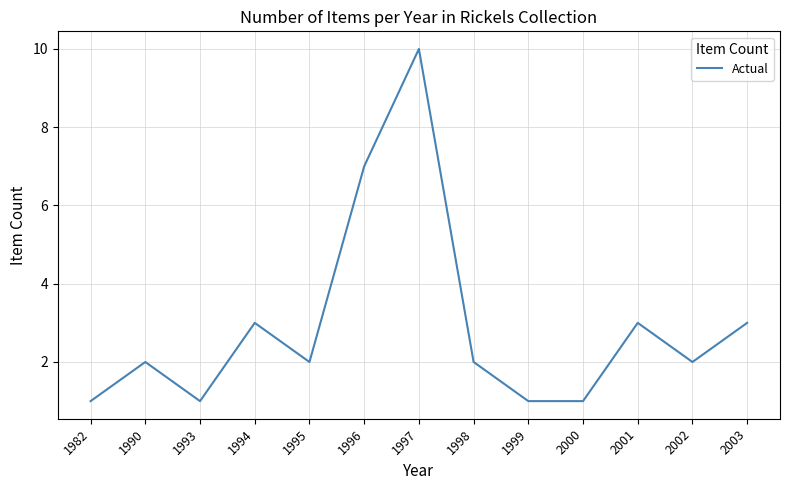

Between 1996 and 1994, which is larger?

1996